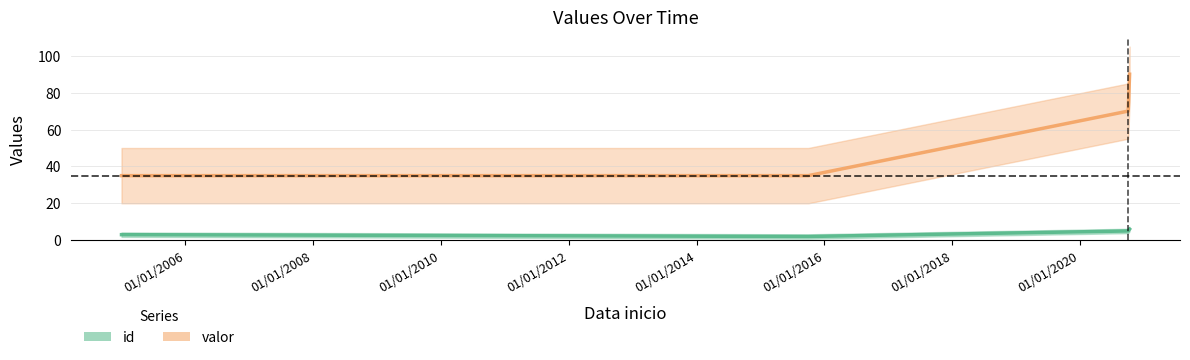

Reading left to right, extract all data points from this chart.

id: 3	2	5	6
valor: 35	35	70	90